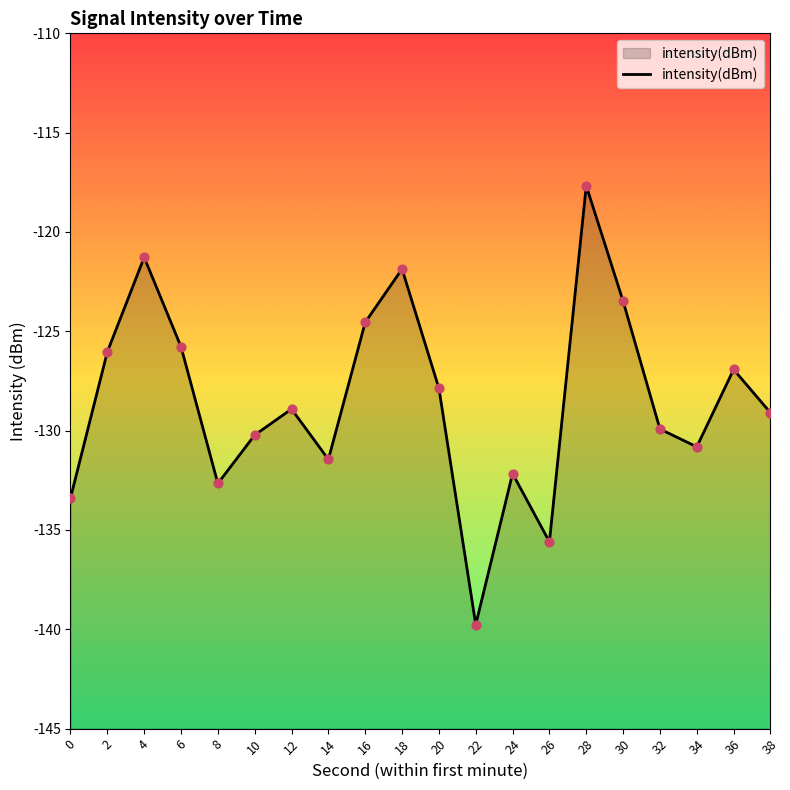

What is the change in value from 24 to 28?

+14.5